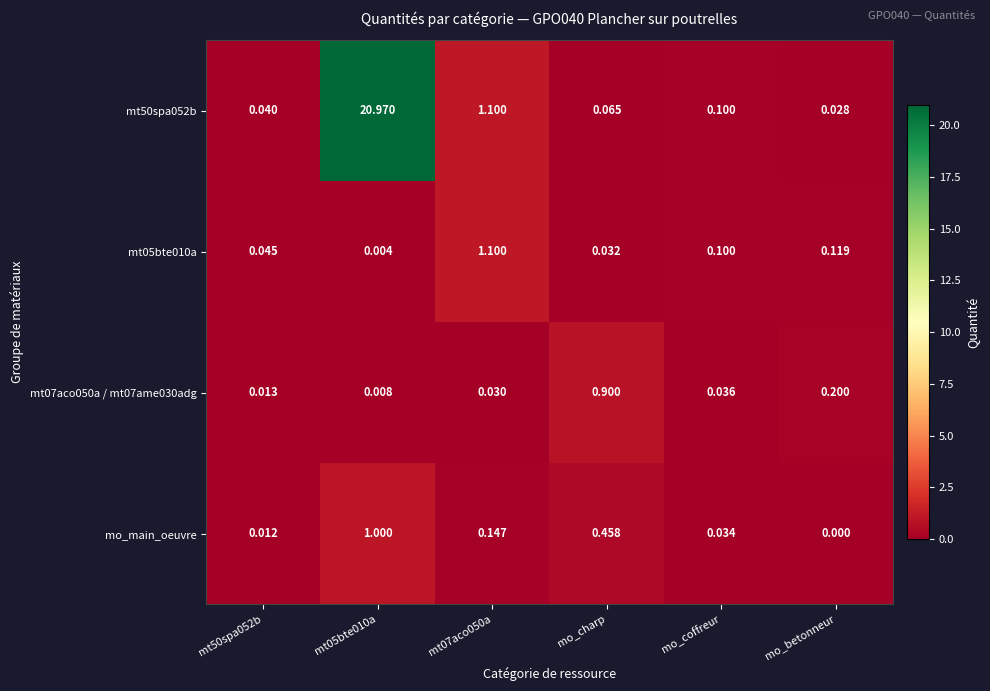

Which category has the lowest value across all series?

mo_betonneur